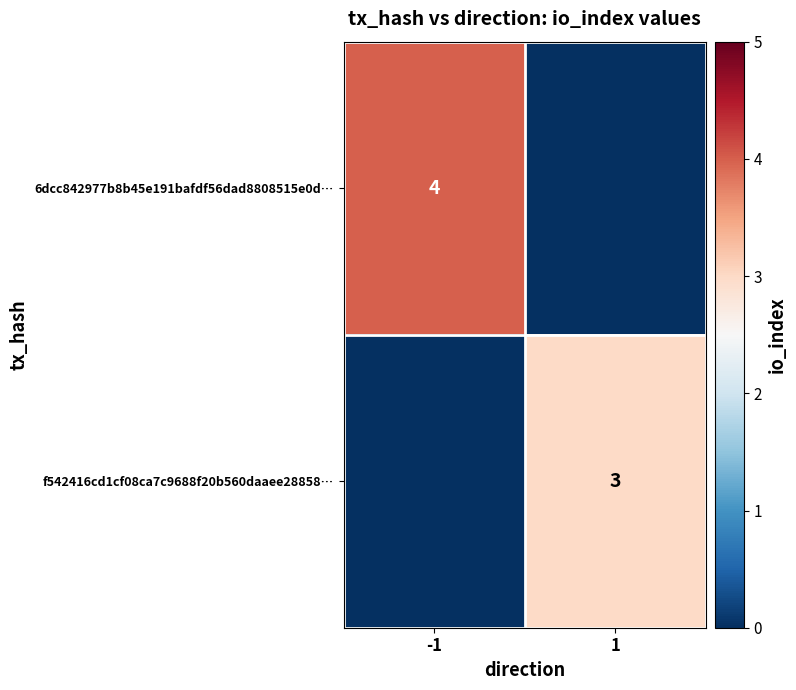

Is the value of 6dcc842977b8b45e191bafdf56dad8808515e0d… at -1 greater than the value of f542416cd1cf08ca7c9688f20b560daaee28858… at 1?

Yes